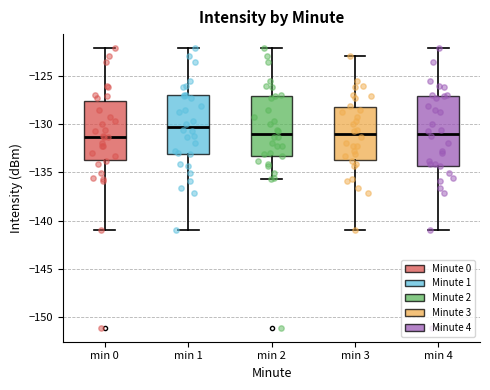

Comparing the boxes themselves (not the whiskers), which one is the tallest?

min 4